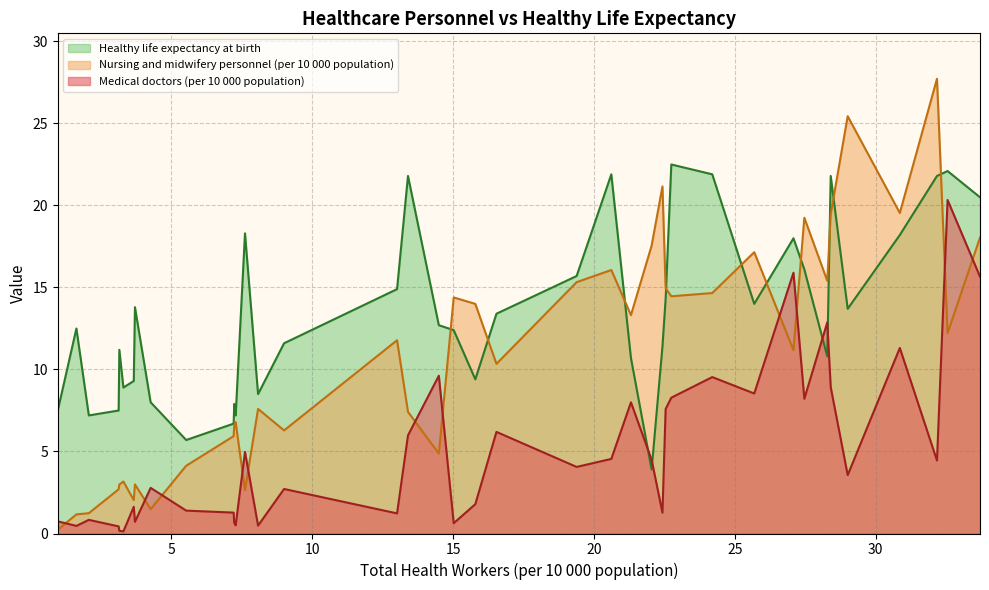

Where does the Nursing and midwifery personnel (per 10 000 population) series first go above 11?

Rwanda